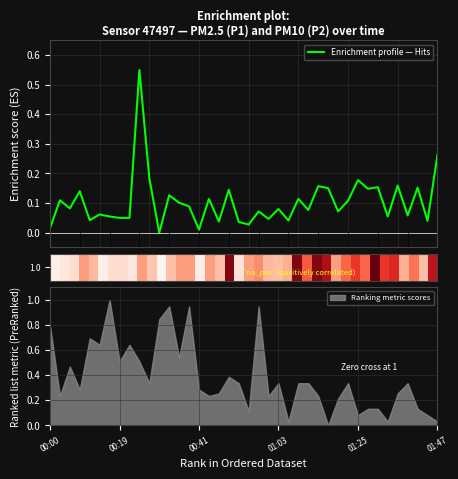

At which label is Enrichment profile closest to 0?

11